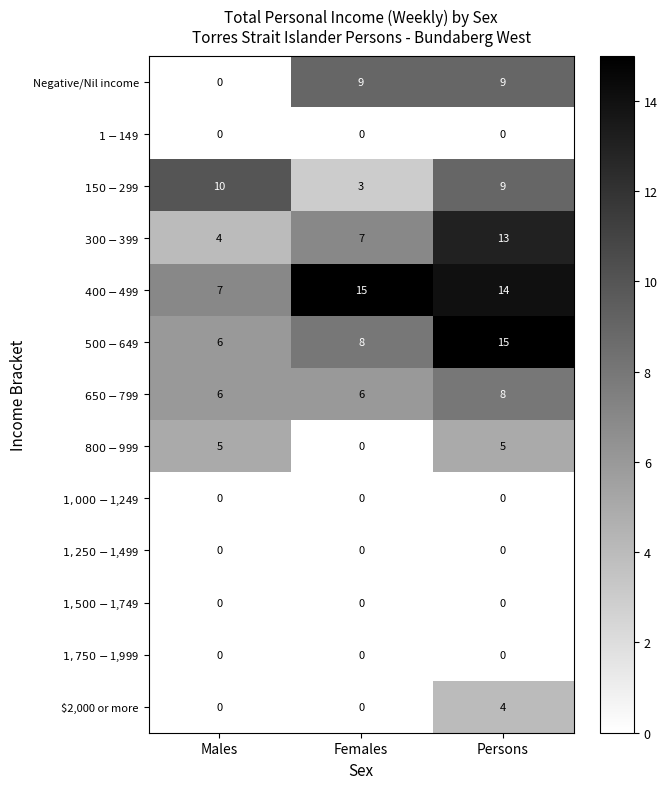

What is the sum of the Negative/Nil income values at Females and Persons?

18